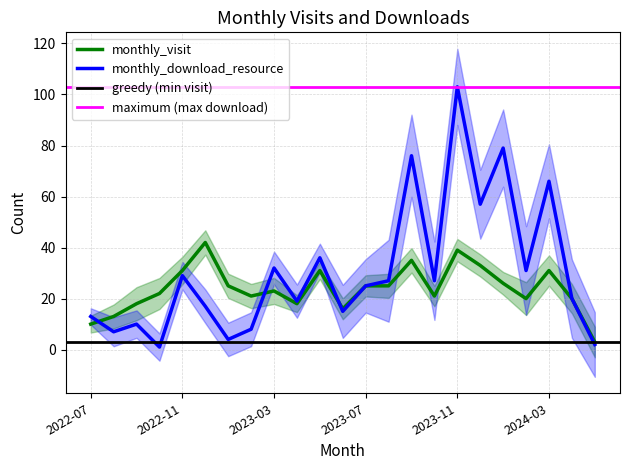

True or false: monthly_download_resource has more than 0 points higher than both neighbors.

True